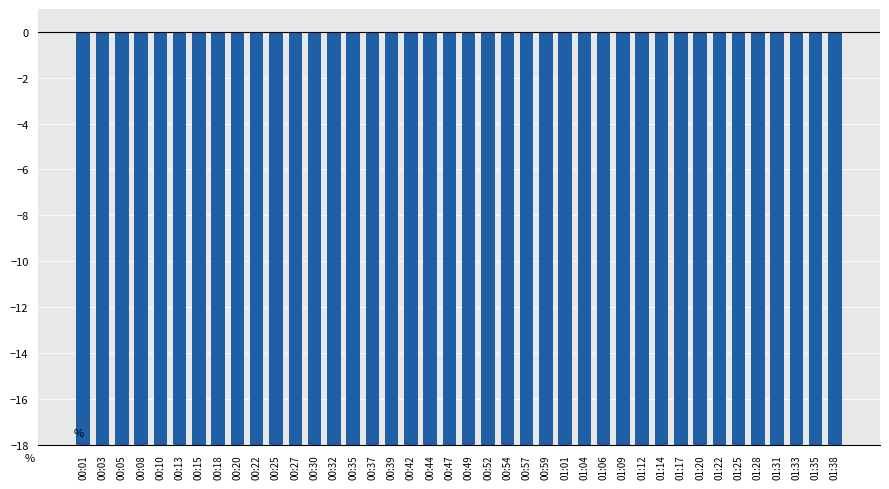

True or false: the data shows -99 at 00:20.

False